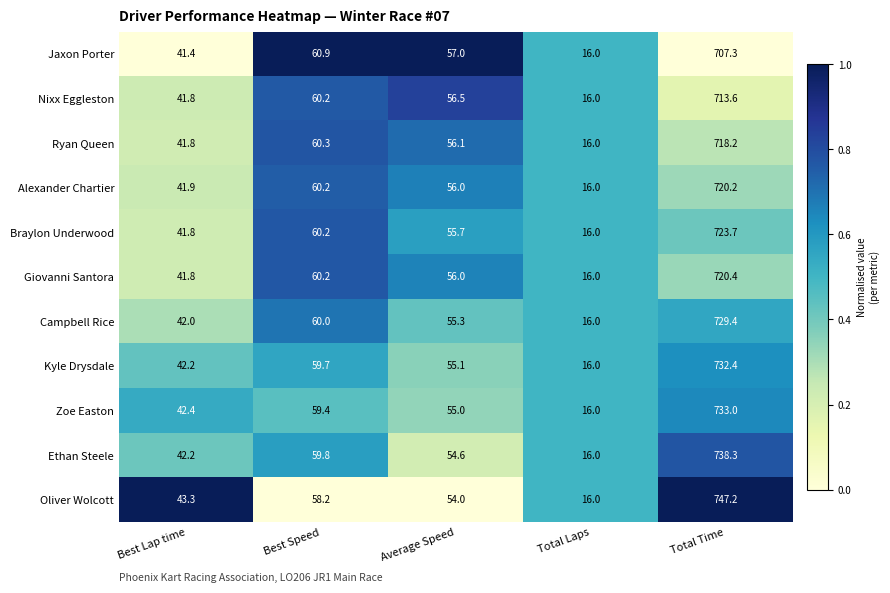

How many data points does each series have?

5